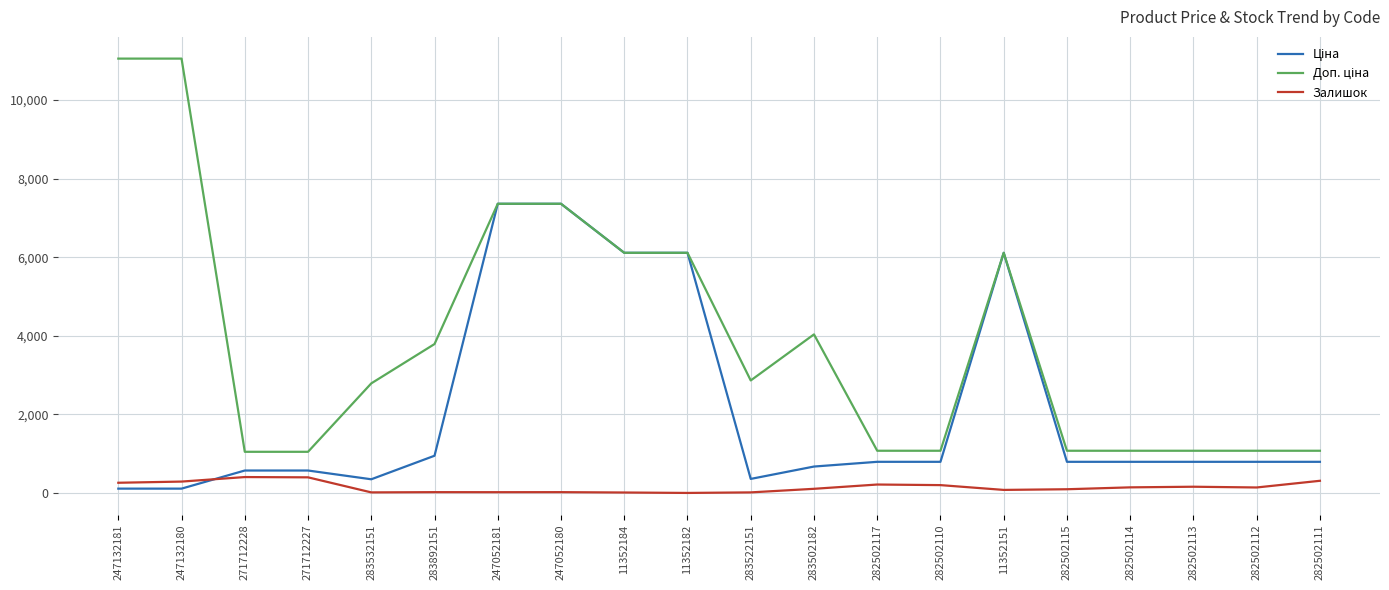

What is the total value across all series at 282502111?

2177.7